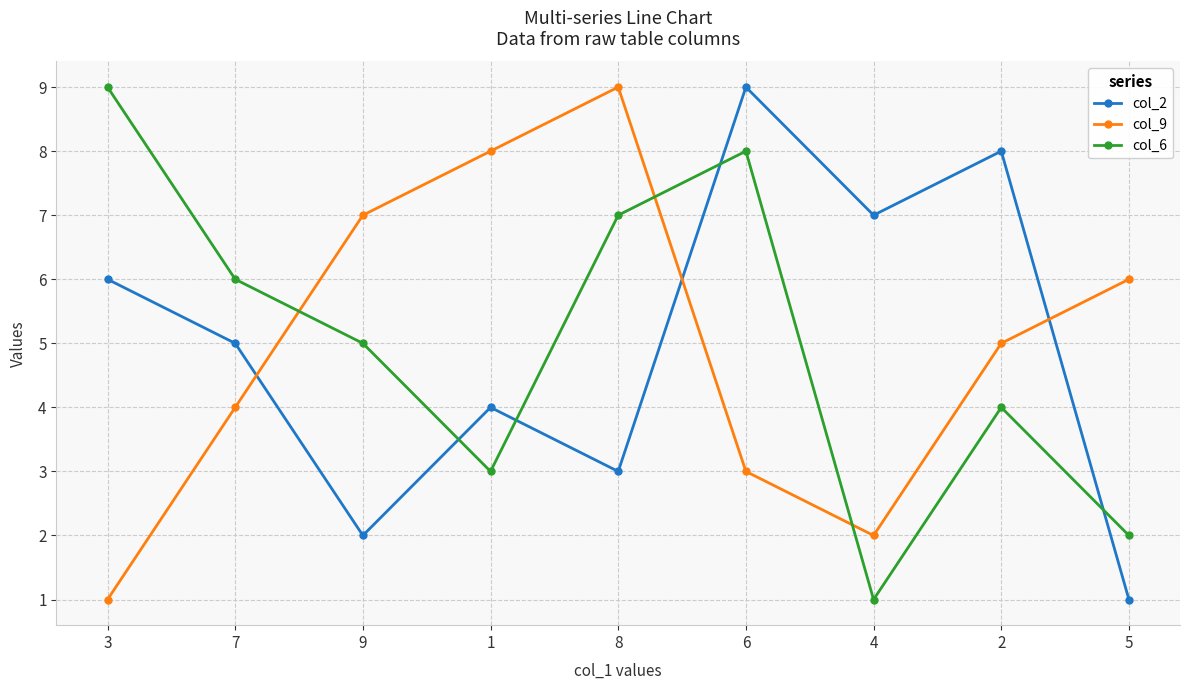

At 6, list the series in order from smallest to largest.

col_9, col_6, col_2